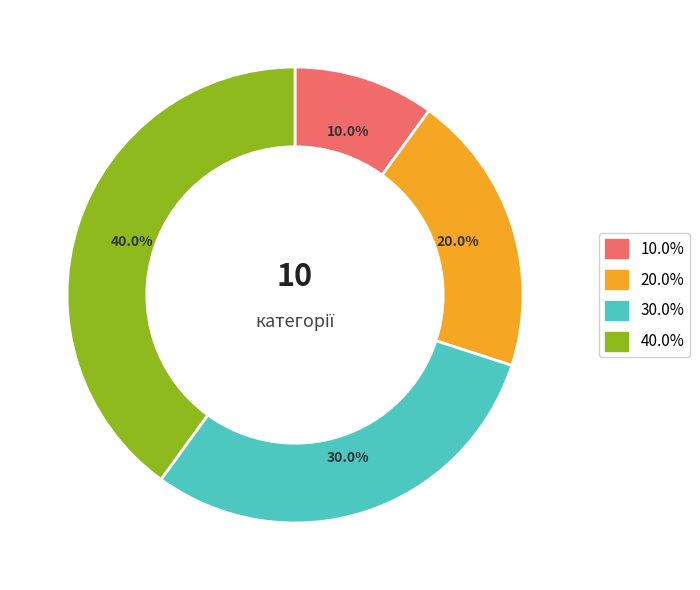

Count the number of slices in the pie.

4